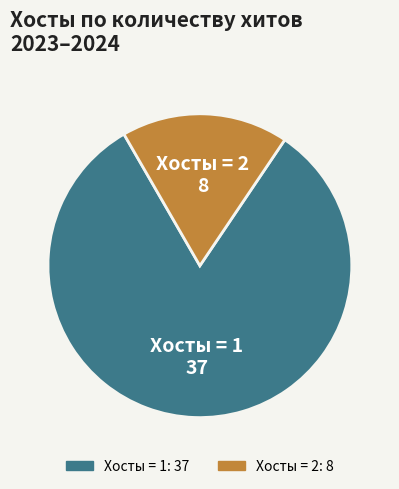

How many segments does this pie chart have?

2